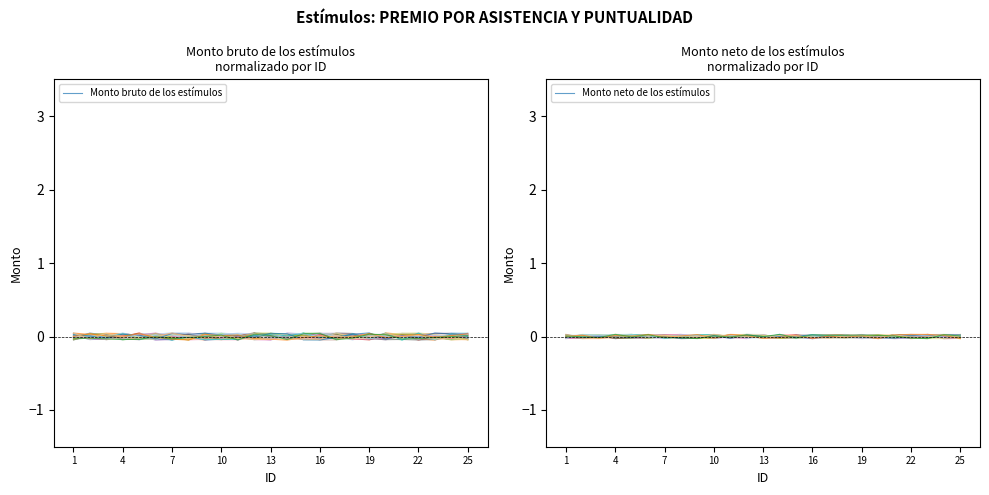

What are all the series names shown in the legend?

Monto bruto de los estímulos, Monto neto de los estímulos